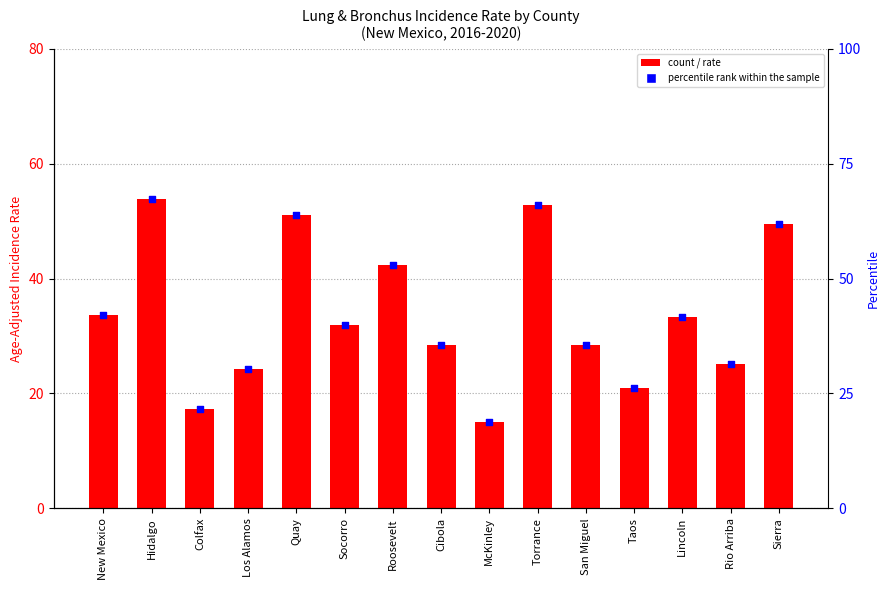

What is the total value across all series at Lincoln?

74.9